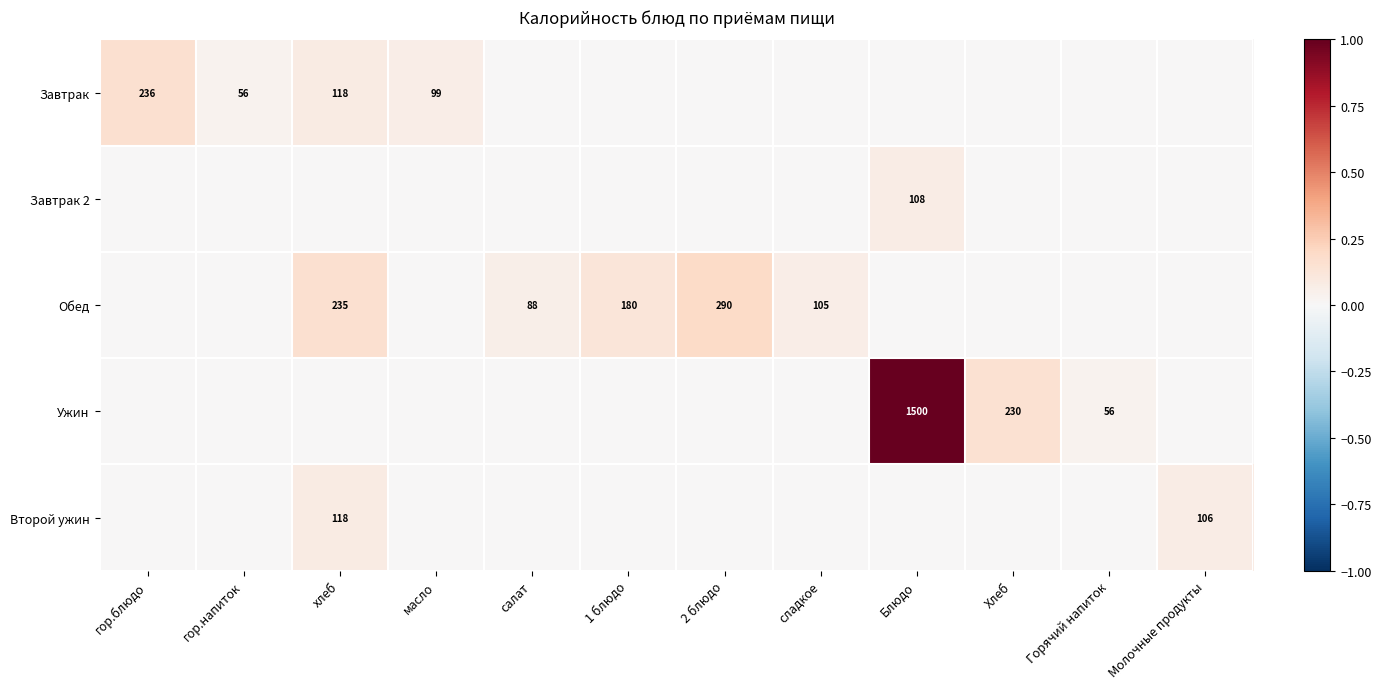

Count the number of categories in the chart.

12